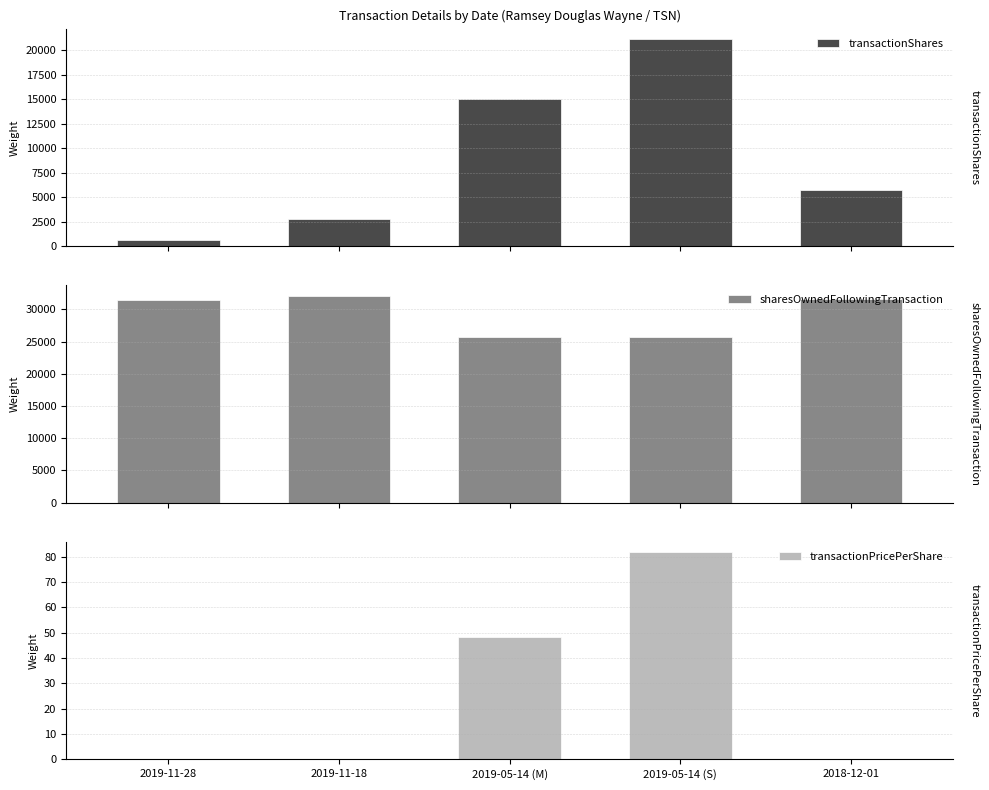

What position from the left is 2019-11-28?

1